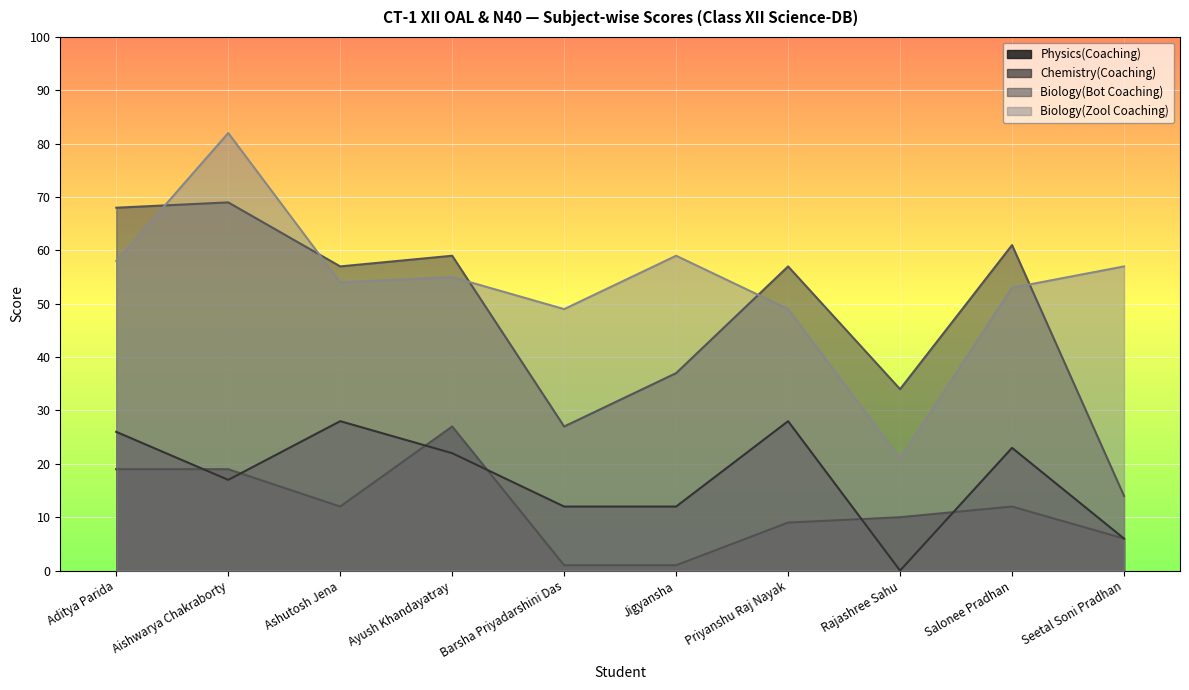

What is the difference between the highest and lowest values at Ayush Khandayatray?

37